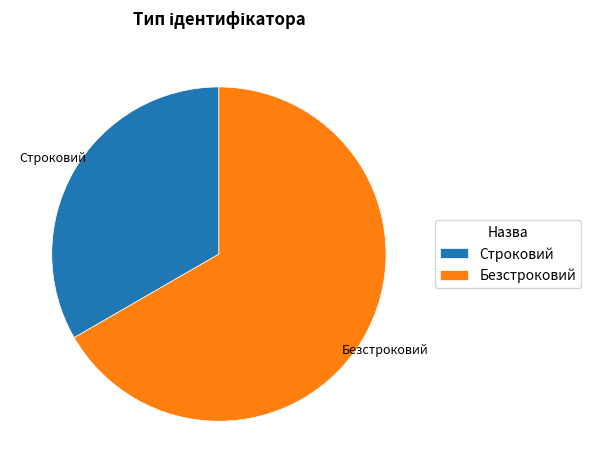

Which slice is the smallest?

Строковий